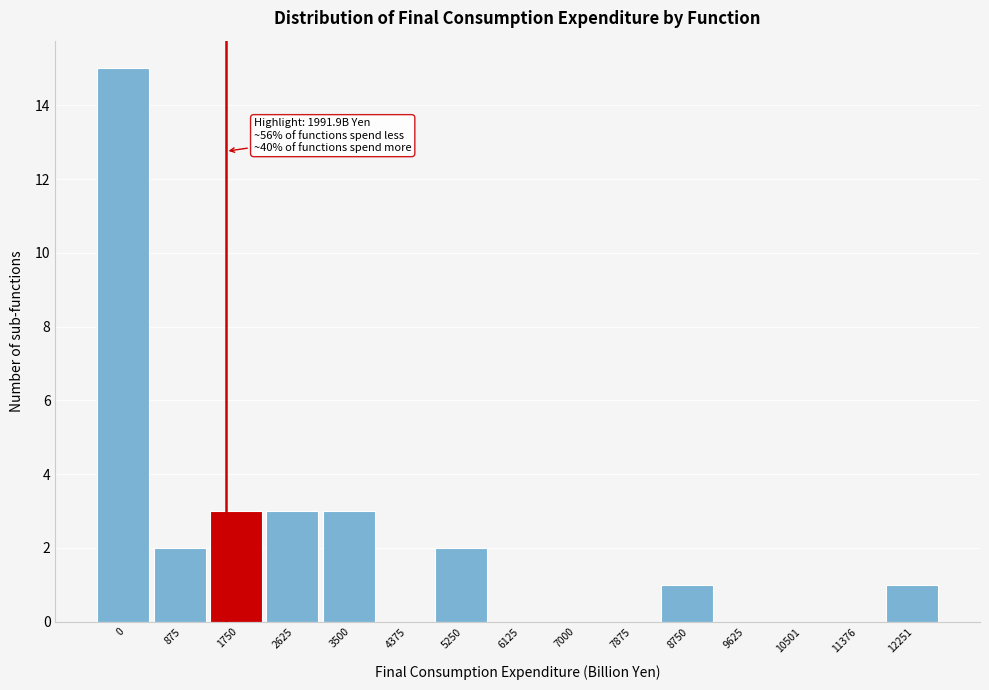

Reading left to right, list all the values displayed in this chart.

0=15	875=2	1750=3	2625=3	3500=3	4375=0	5250=2	6125=0	7000=0	7875=0	8750=1	9625=0	10501=0	11376=0	12251=1